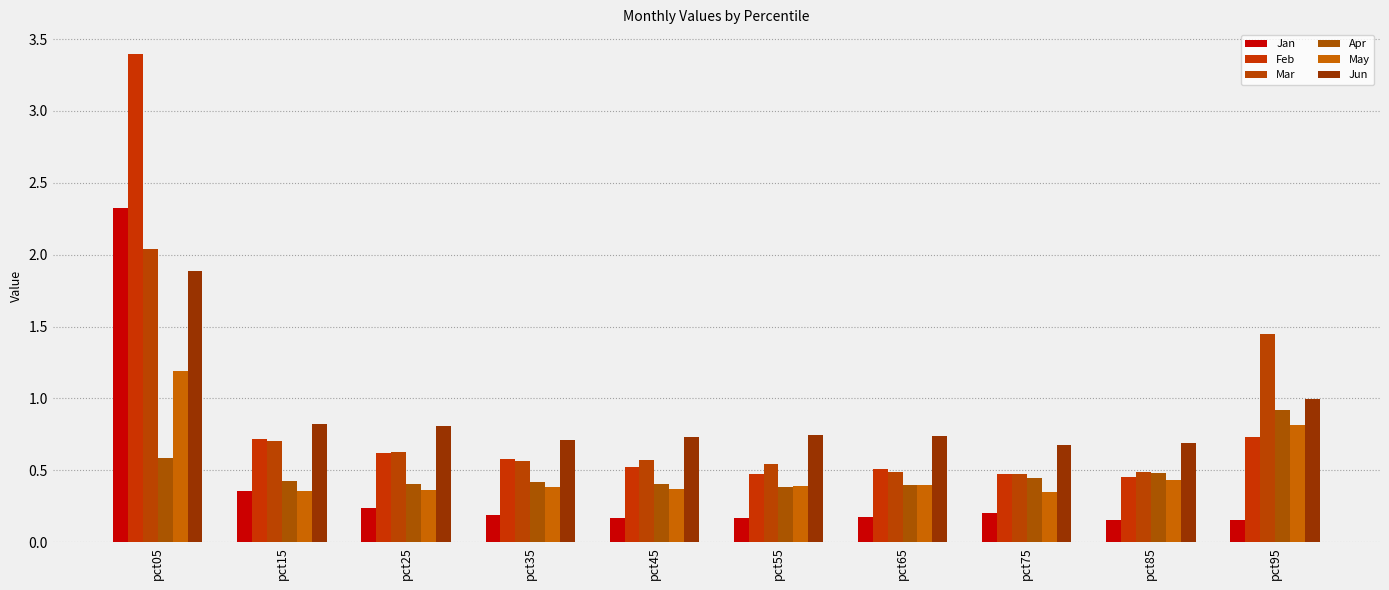

Which has a higher value, pct65 or pct45?

pct65